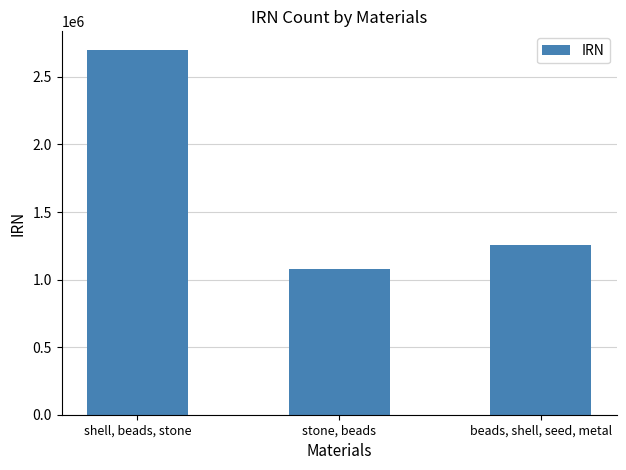

How many values are below 1252280?

1